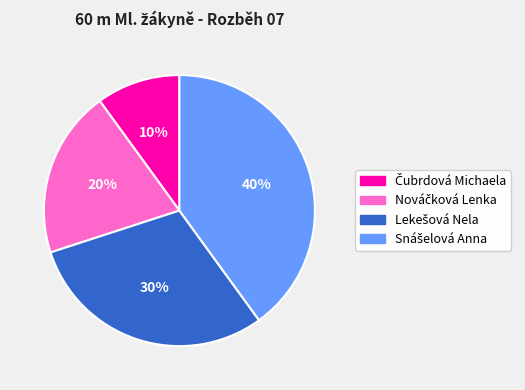

How many segments does this pie chart have?

4